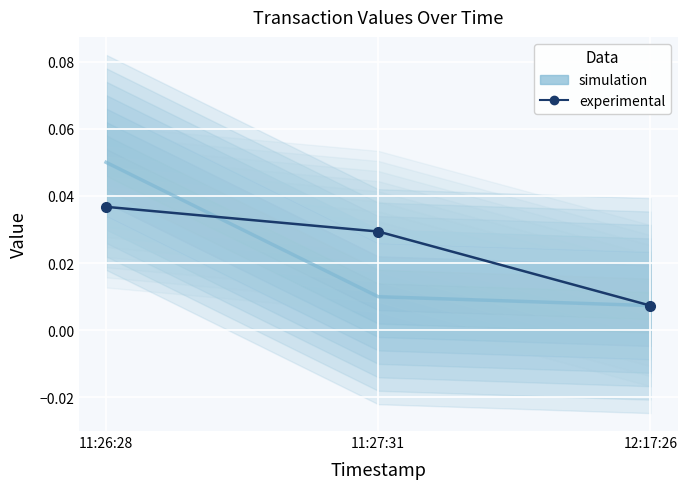

Is the value of experimental (Fee) at 11:27:31 greater than the value of simulation (Amount) at 12:17:26?

Yes